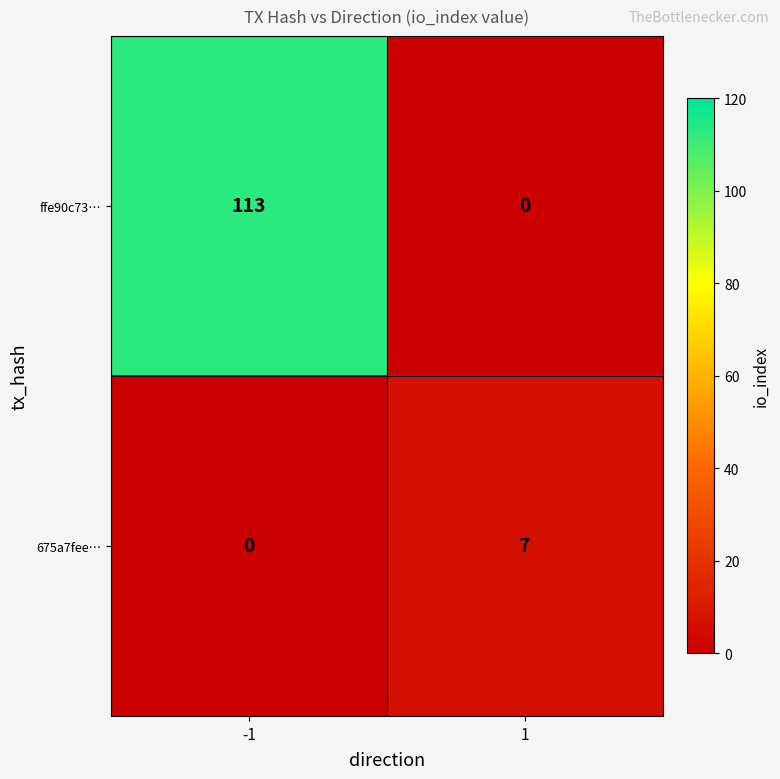

The value of 675a7fee… at -1 is 4. True or false?

False